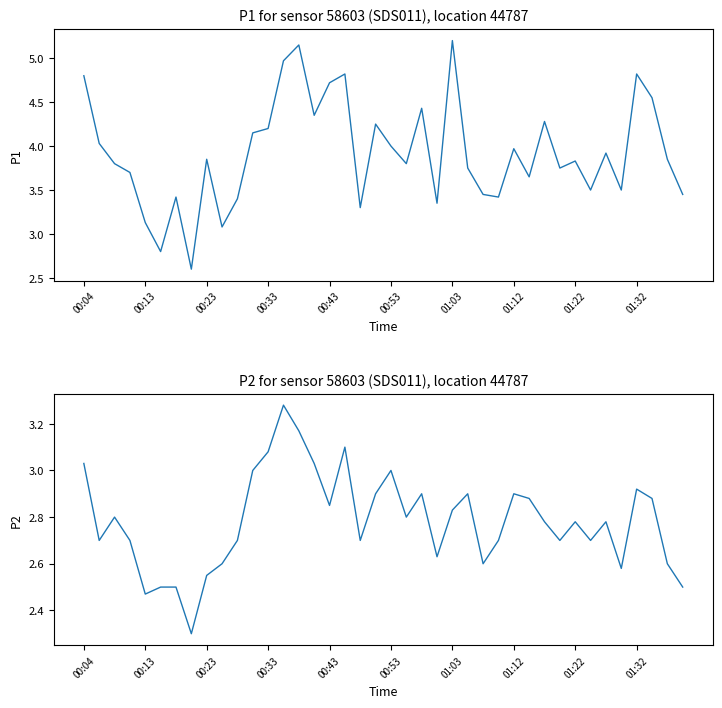

At which label does P1 first exceed 3?

00:04